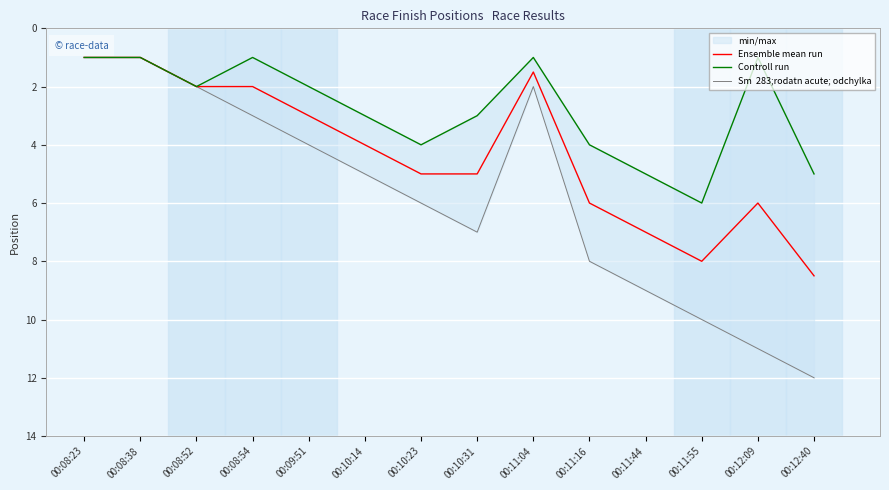

What is the difference between the second highest and second lowest values in the Controll run series?

4.0